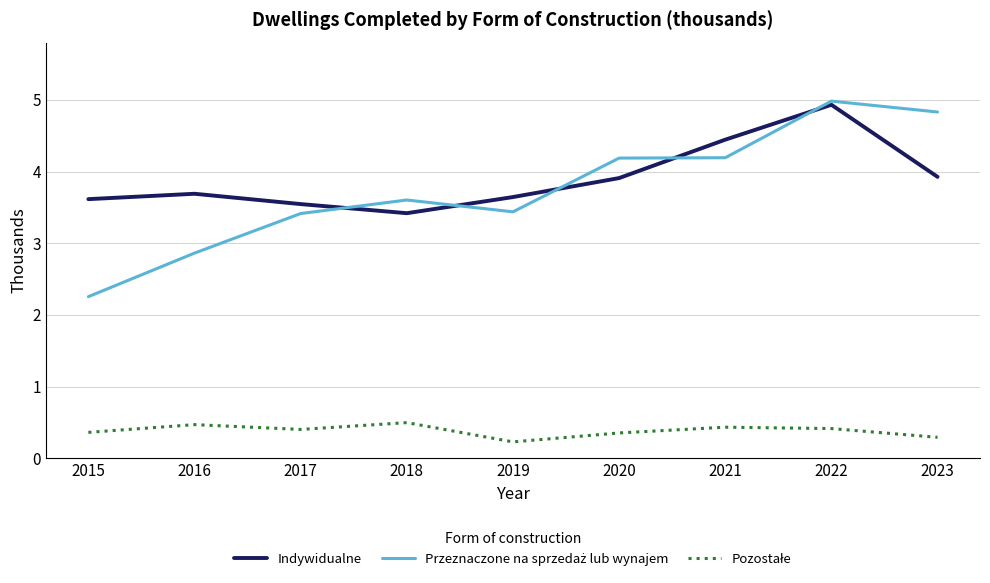

The value of Indywidualne at 2017 is 5.4. True or false?

False